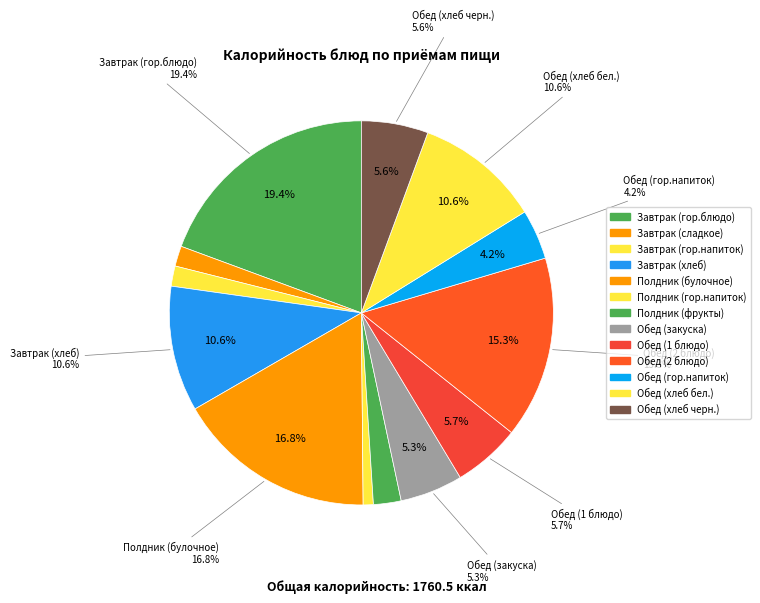

To the nearest percent, what is the difference between the largest and smallest slice percentages?

19%